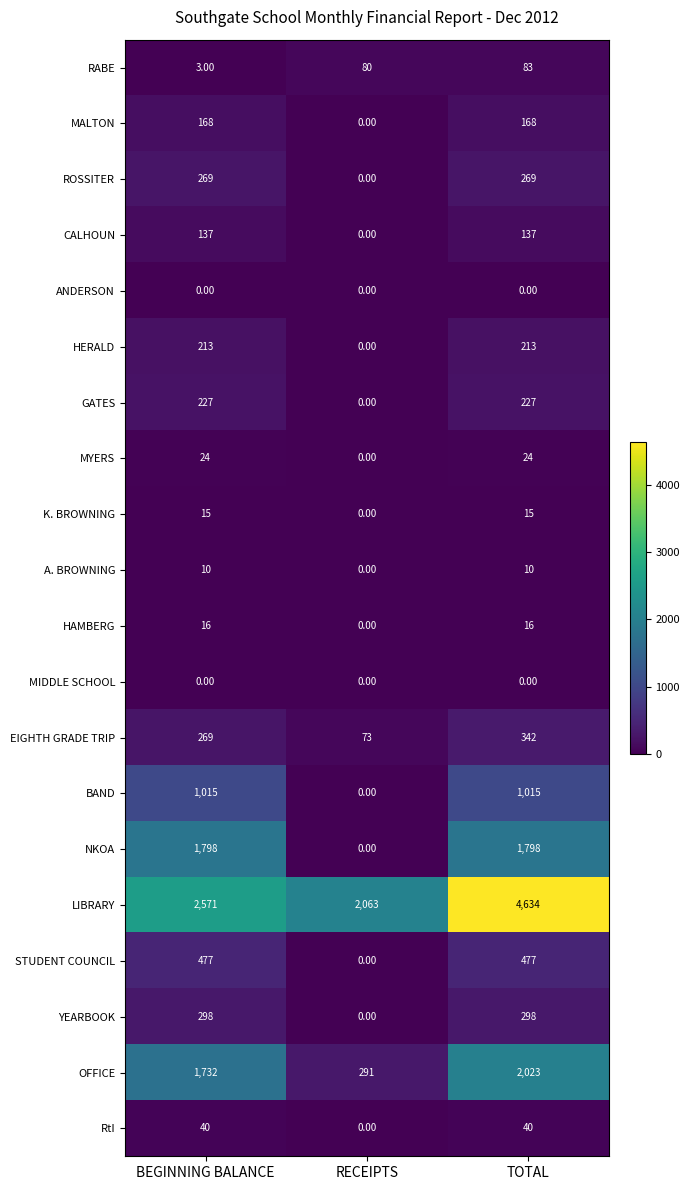

What is the difference between the maximum and minimum values in the HERALD series?

213